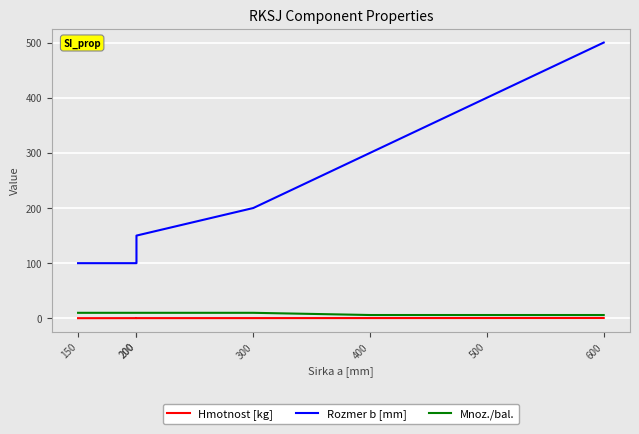

Between 150 and 200, which is larger?

200